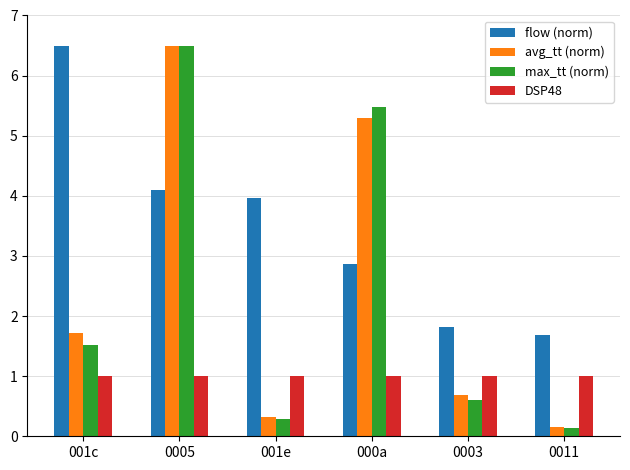

The value of max_tt (norm) at 001e is 0.5. True or false?

False